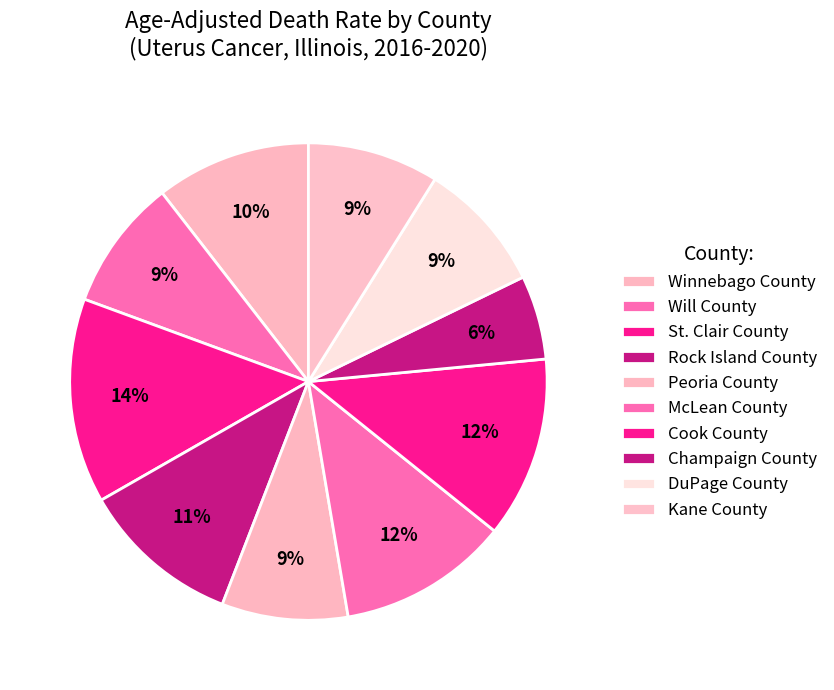

Count the number of slices in the pie.

10